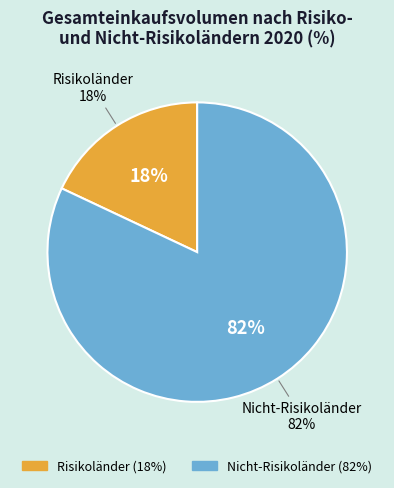

How many segments does this pie chart have?

2